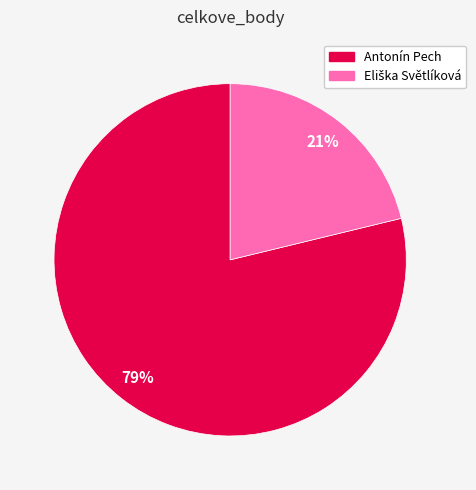

Does Antonín Pech represent more than half of the total?

Yes